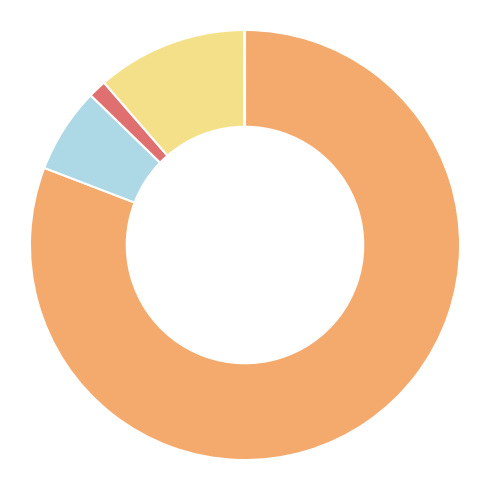

Is there a majority slice in this chart?

Yes